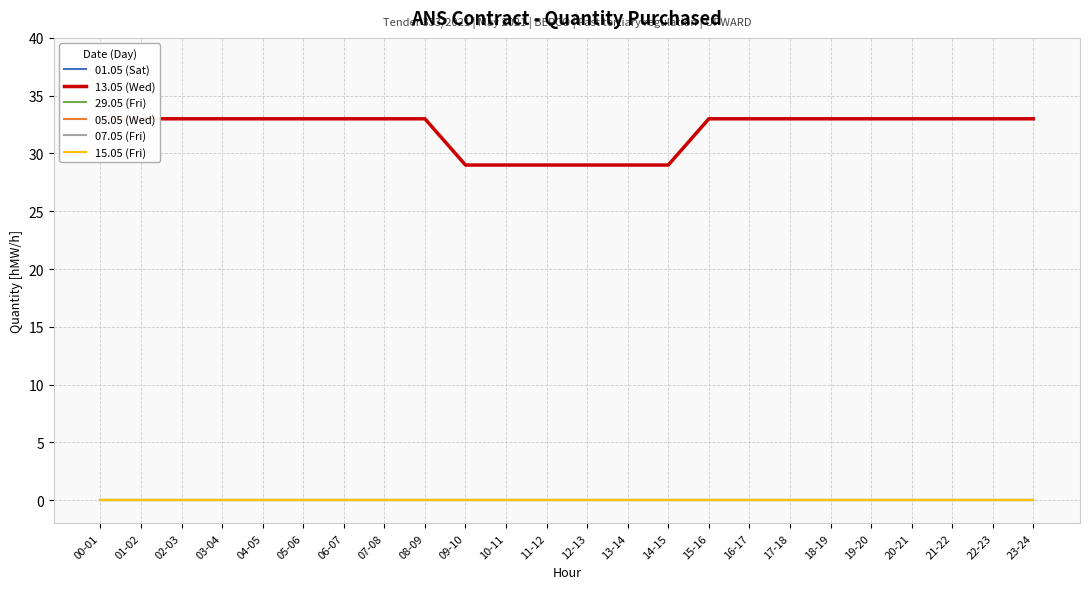

How many lines are shown in the chart?

6